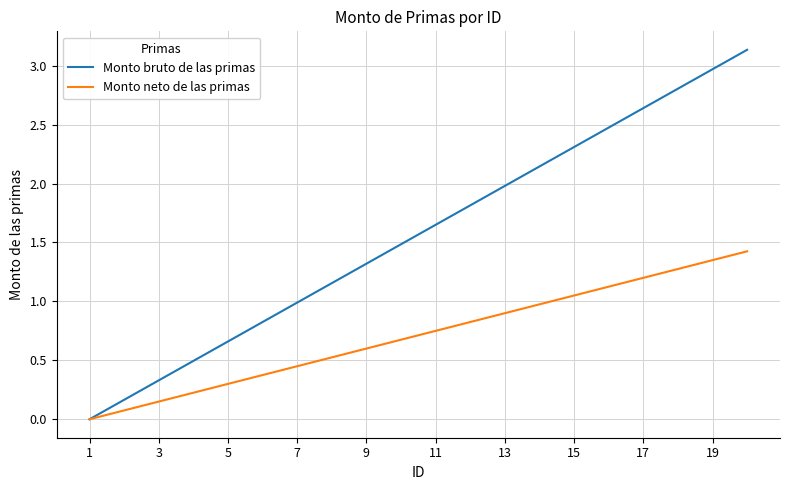

Which series has the widest spread of values?

Monto bruto de las primas